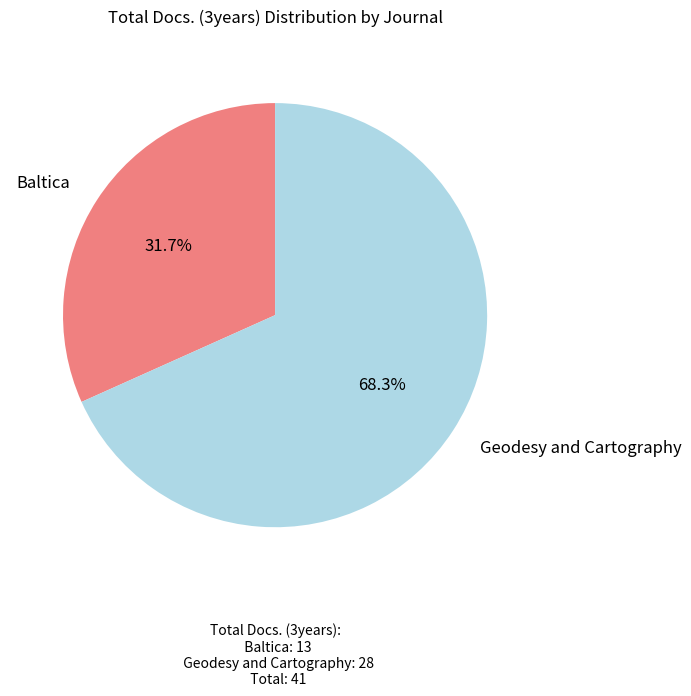

Rank the categories by value from highest to lowest.

Geodesy and Cartography, Baltica